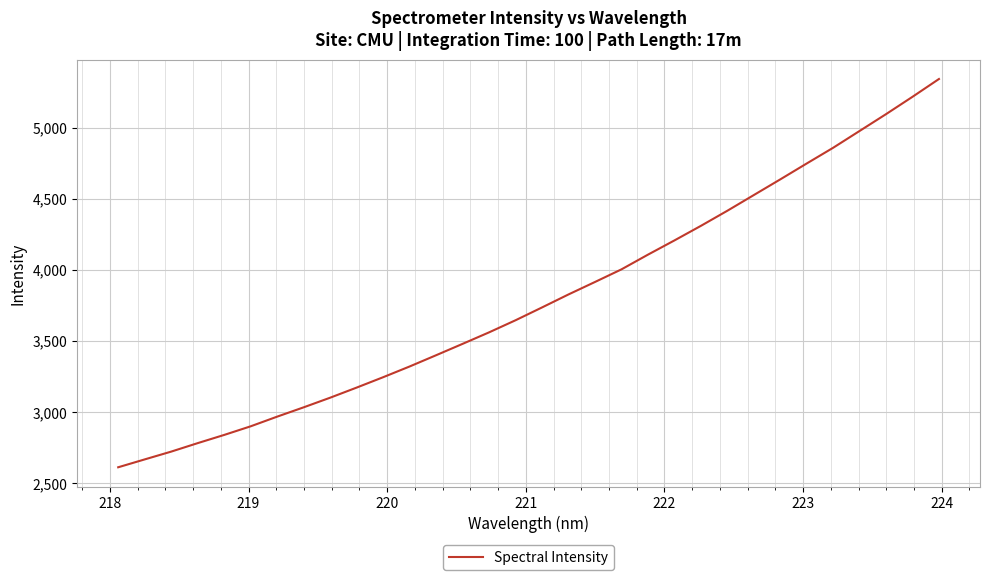

What is the greatest value displayed?

5341.5